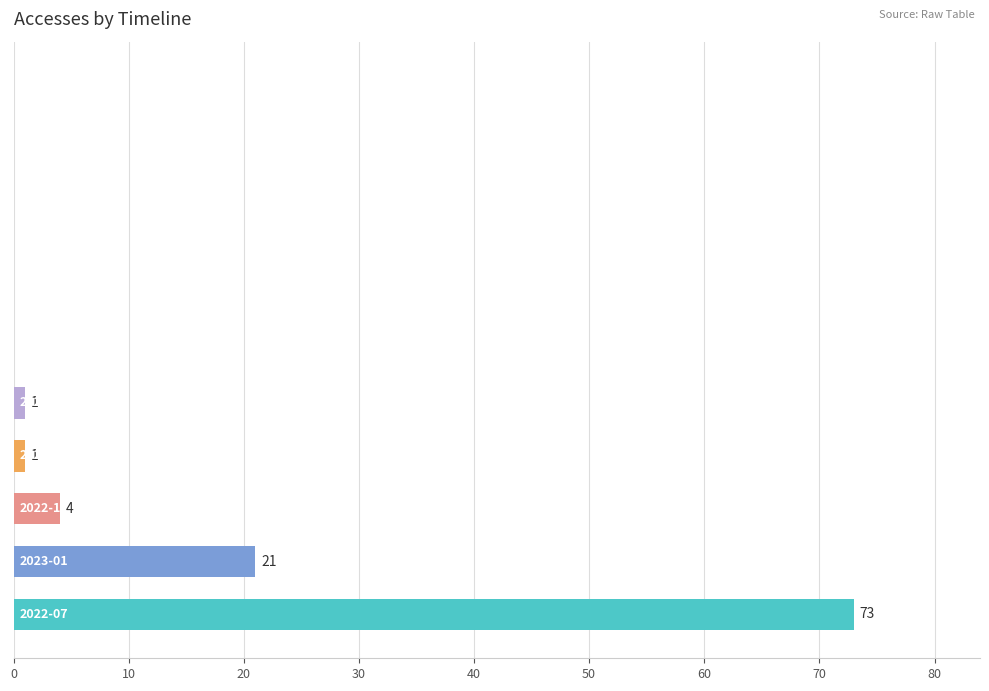

What is the maximum value shown in the chart?

73